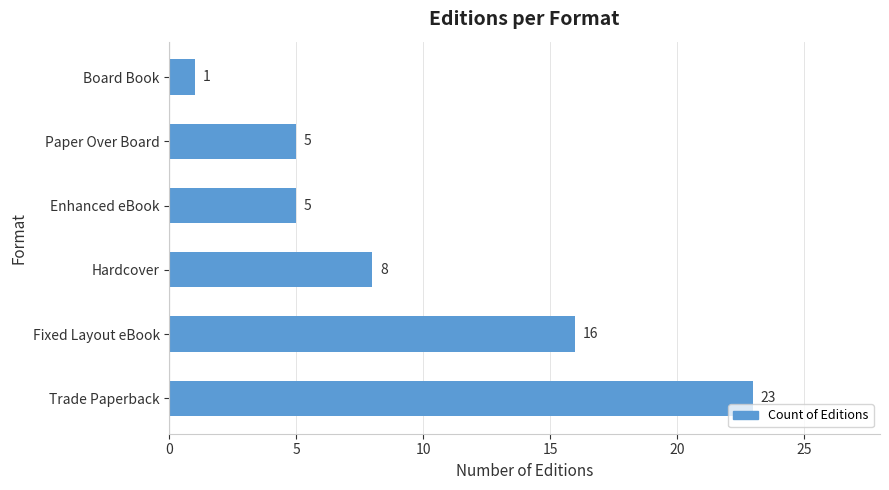

What is the difference between the maximum and second lowest values?

18